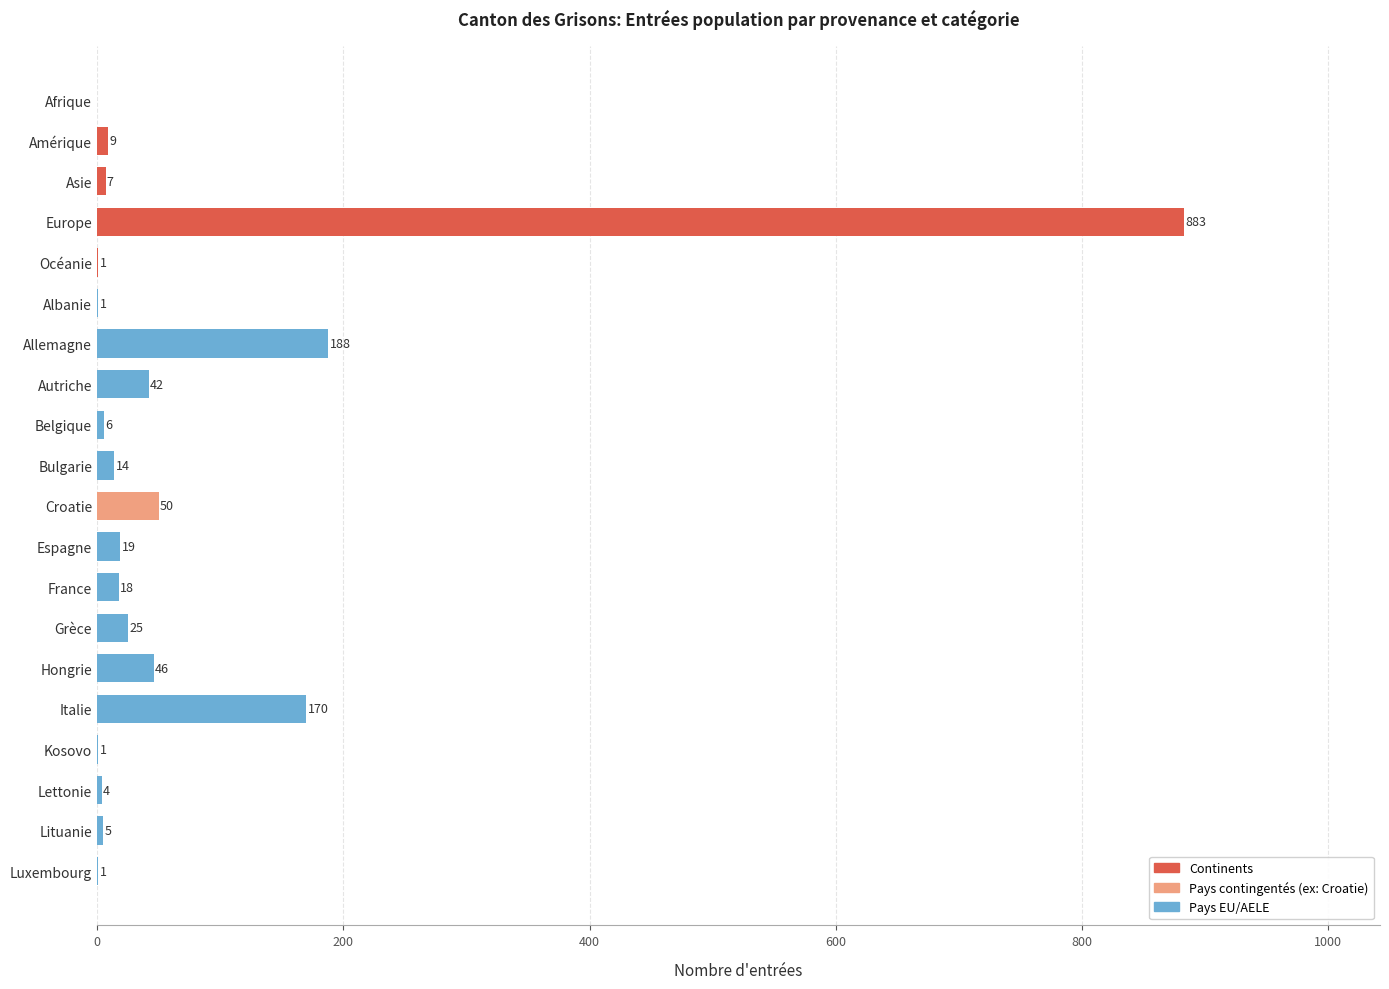

What is the sum of all values?

1490